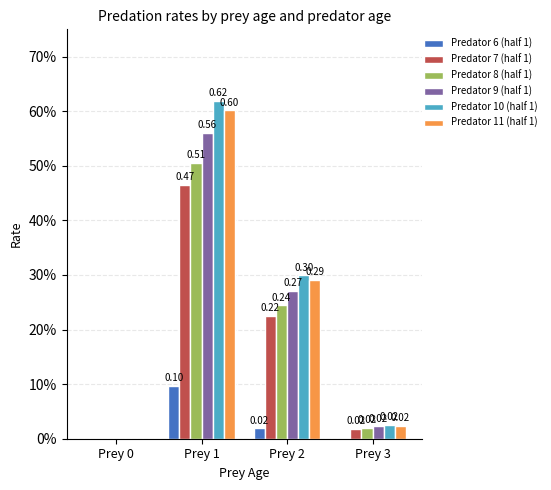

True or false: Predator 11 (half 1) has a value of 0.0 at Prey 0.

True